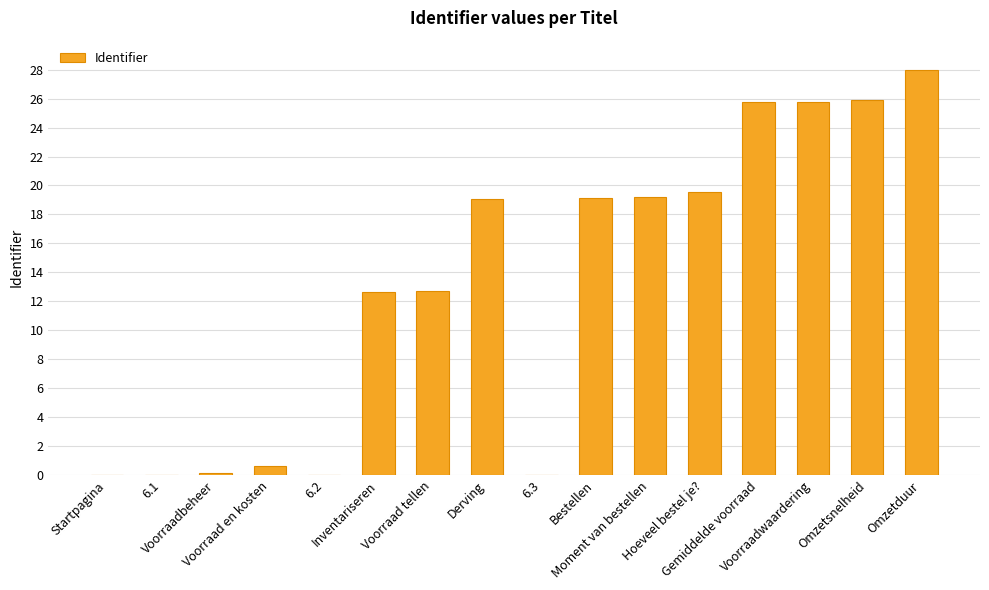

What is the greatest value displayed?

28.0